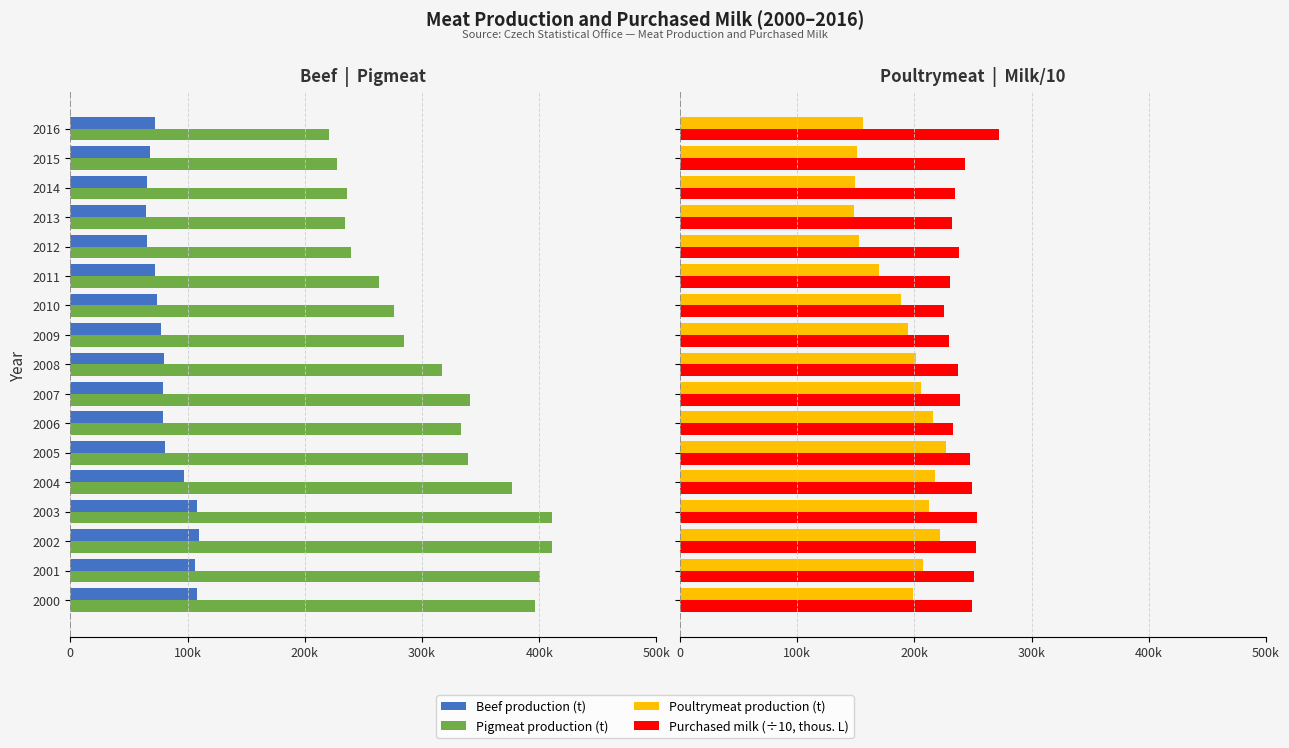

How many groups of bars are there?

17